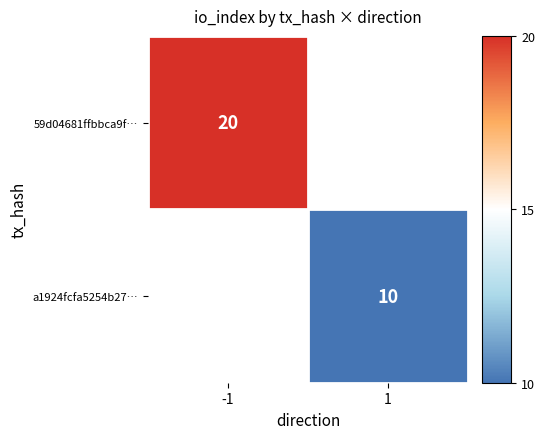

Is it true that 59d04681ffbbca9f… equals 20 at -1?

True